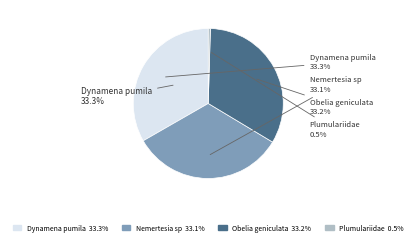

The Plumulariidae slice represents 0% of the pie. True or false?

True